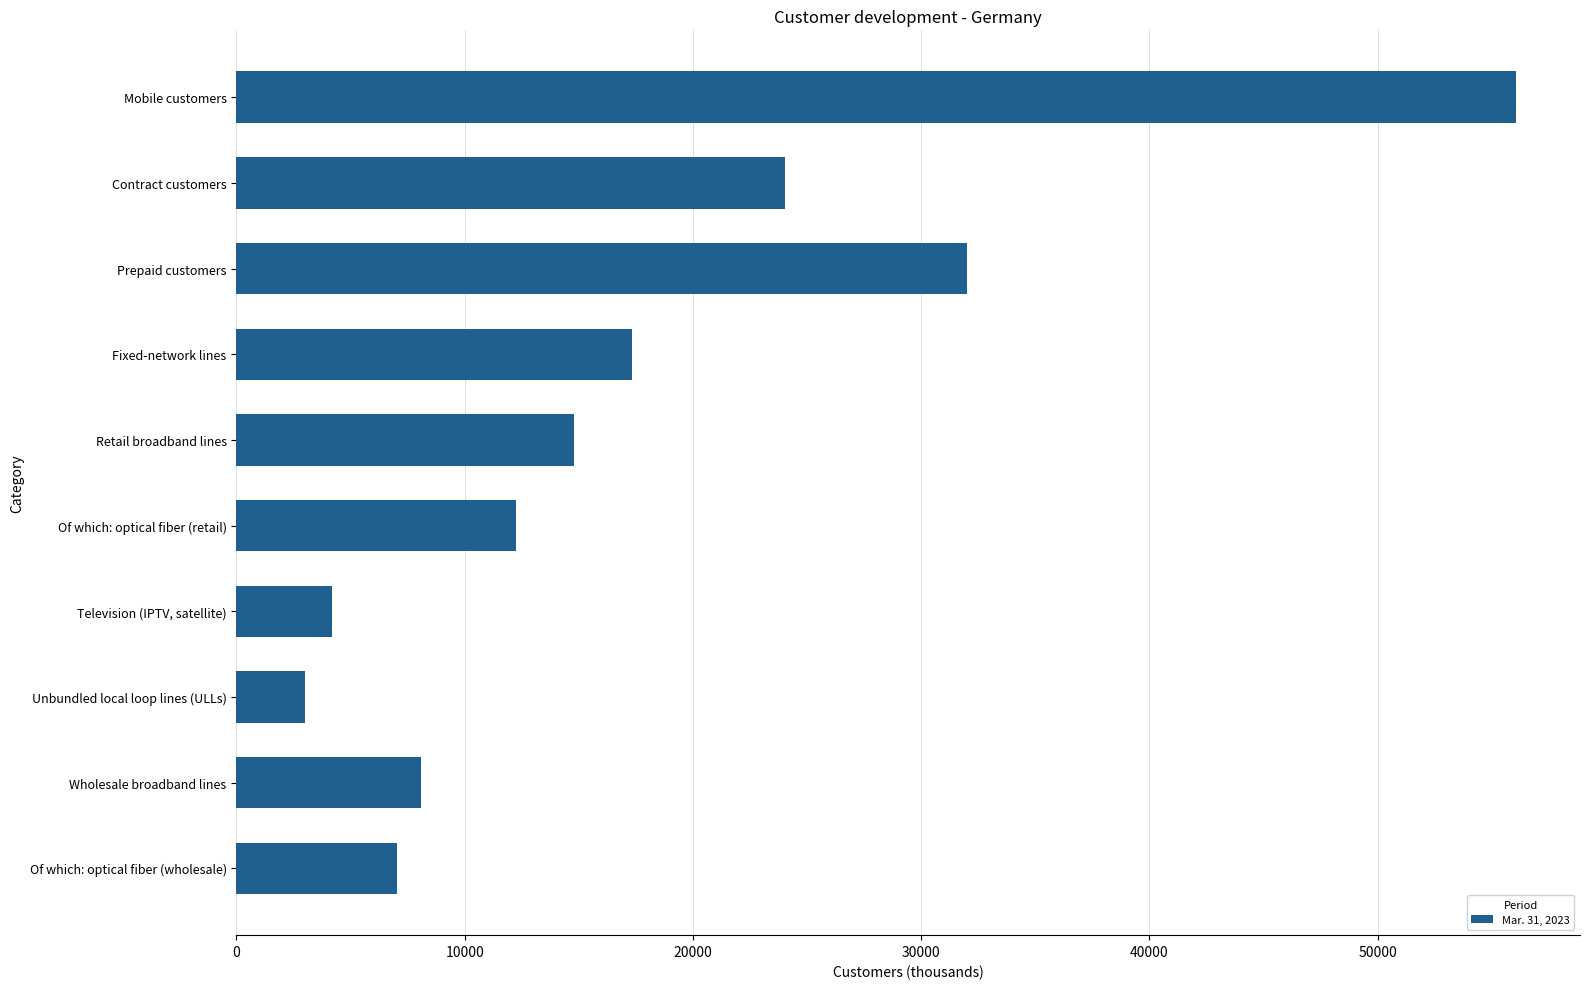

Count the number of categories in the chart.

10